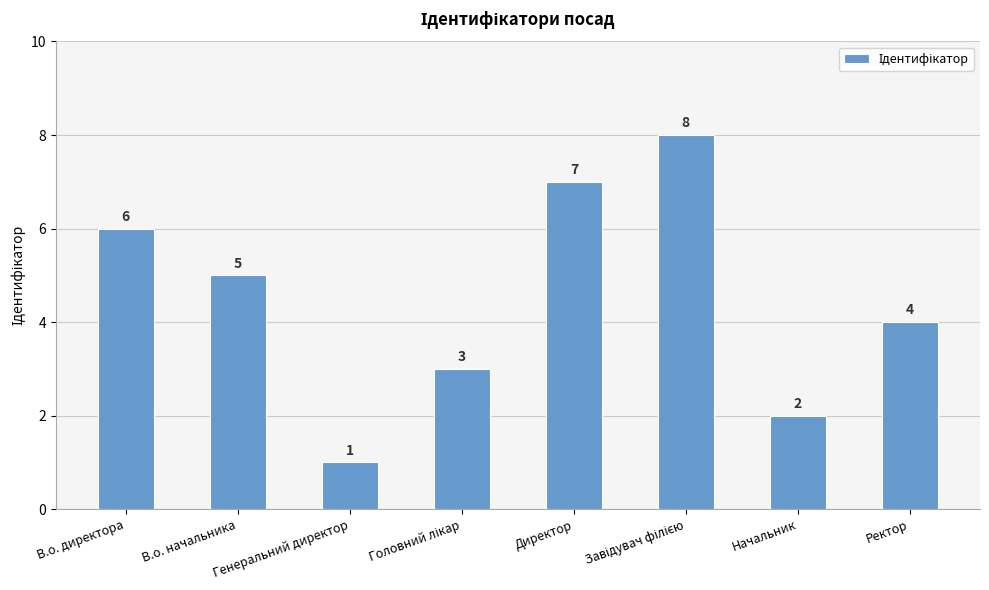

The value at Ректор is 1. True or false?

False